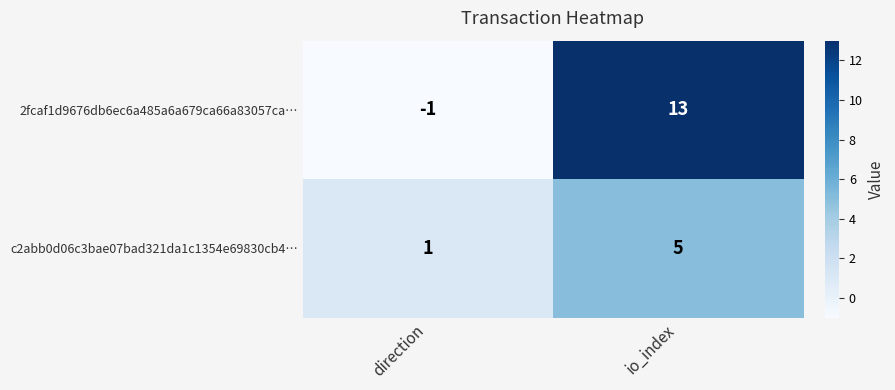

At which category is the sum across all series the highest?

io_index